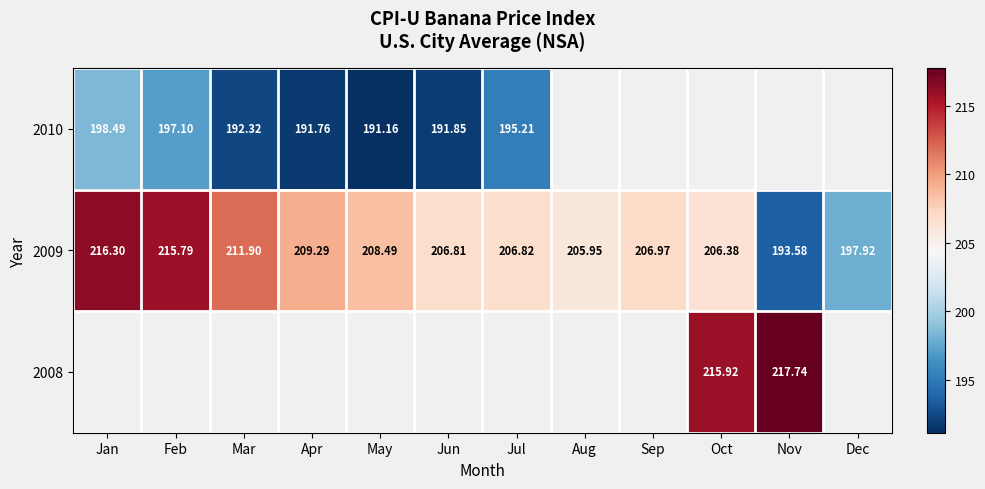

At which label does 2009 reach its peak?

Jan